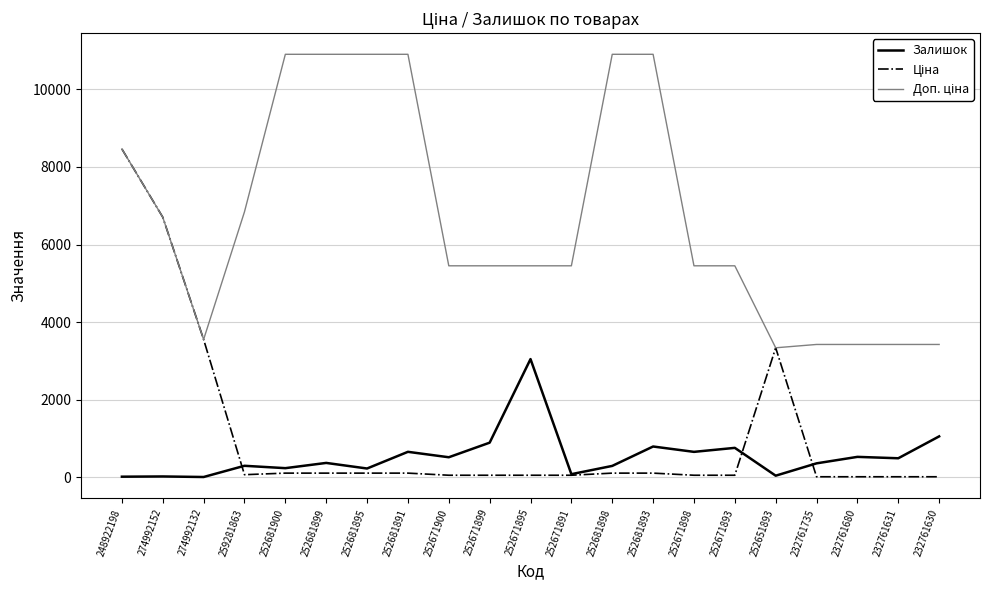

At which category is the sum across all series the highest?

248922198